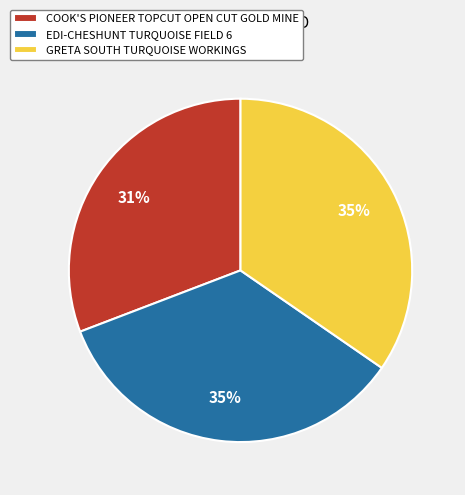

How many segments does this pie chart have?

3